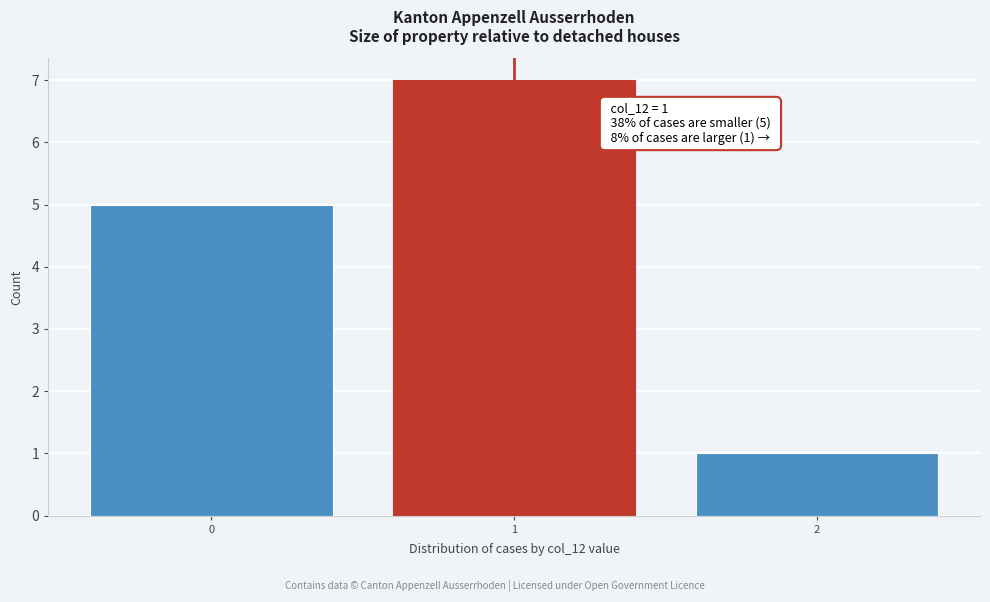

Reading left to right, list all the values displayed in this chart.

5	7	1